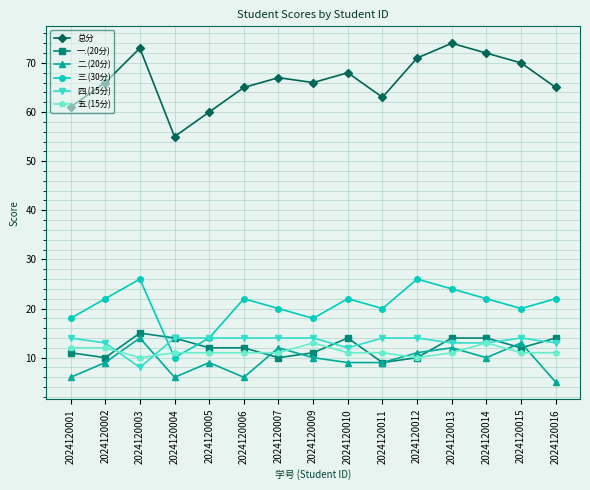

How many times do 四.(15分) and 二.(20分) cross each other?

2